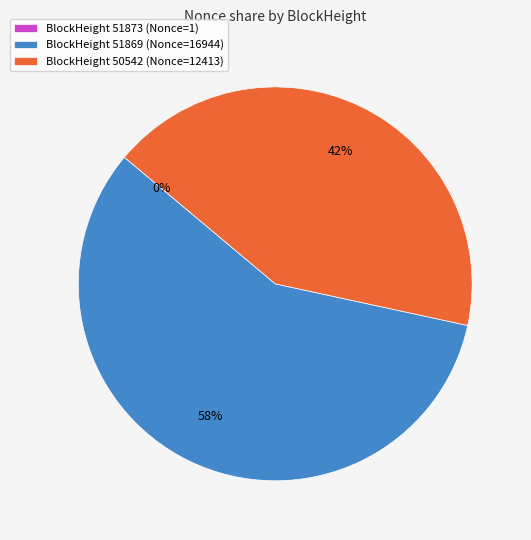

Which category has the biggest portion of the pie?

BlockHeight 51869 (Nonce=16944)